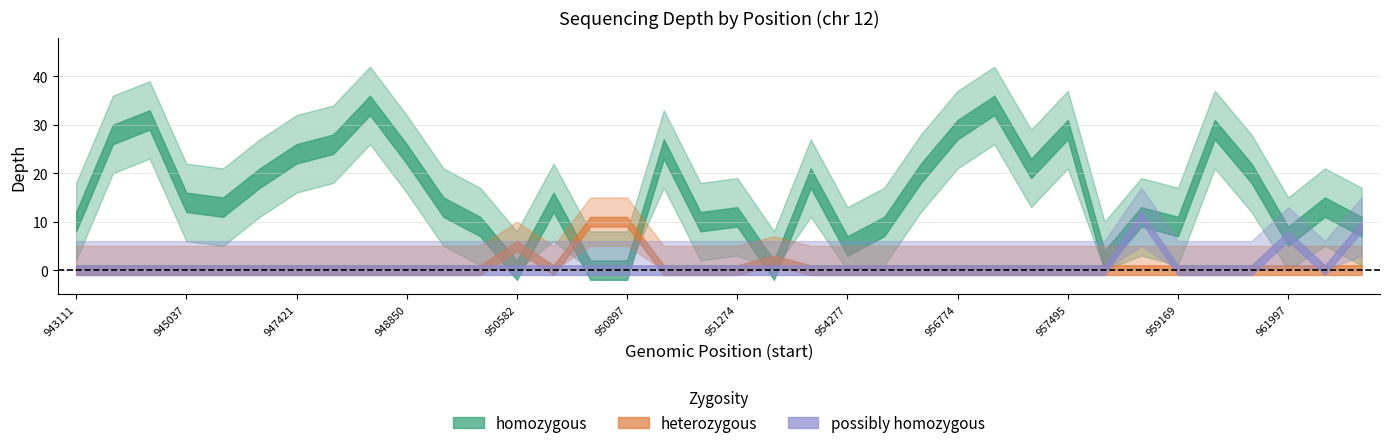

At which category is the sum across all series the highest?

948608